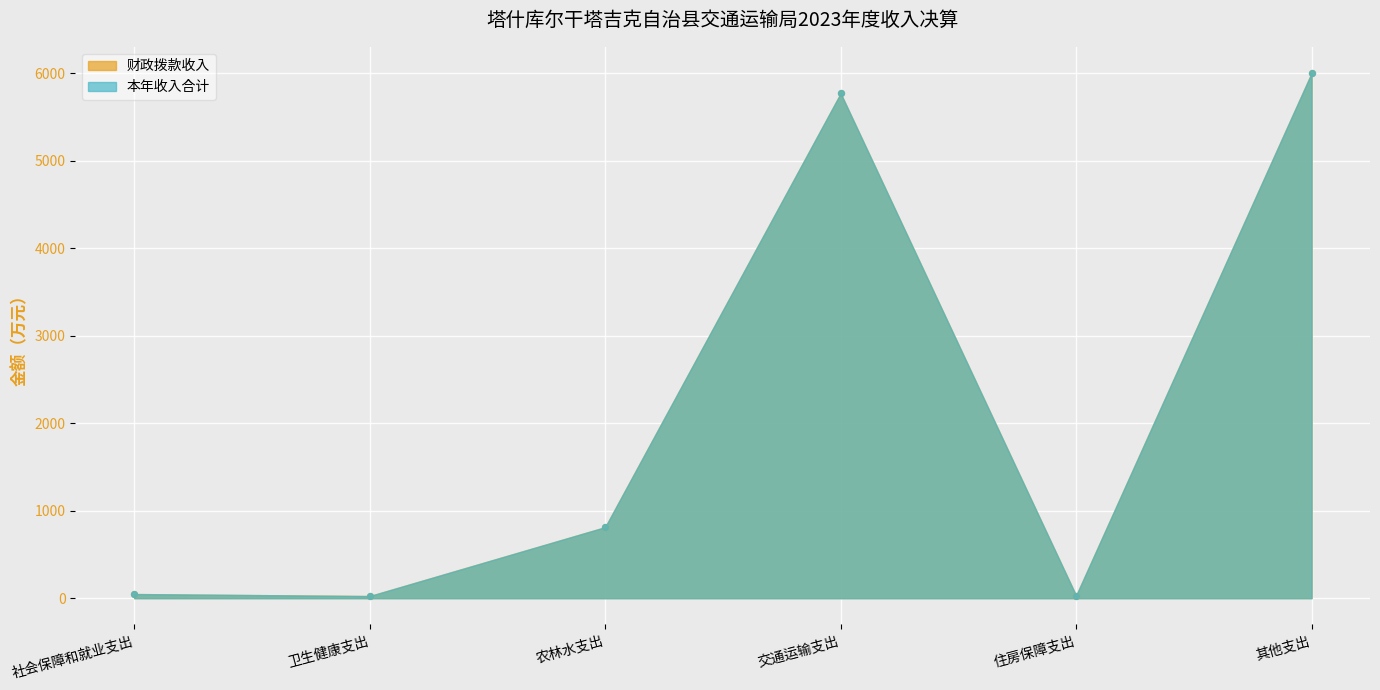

What is the total value across all series at 交通运输支出?

11536.4